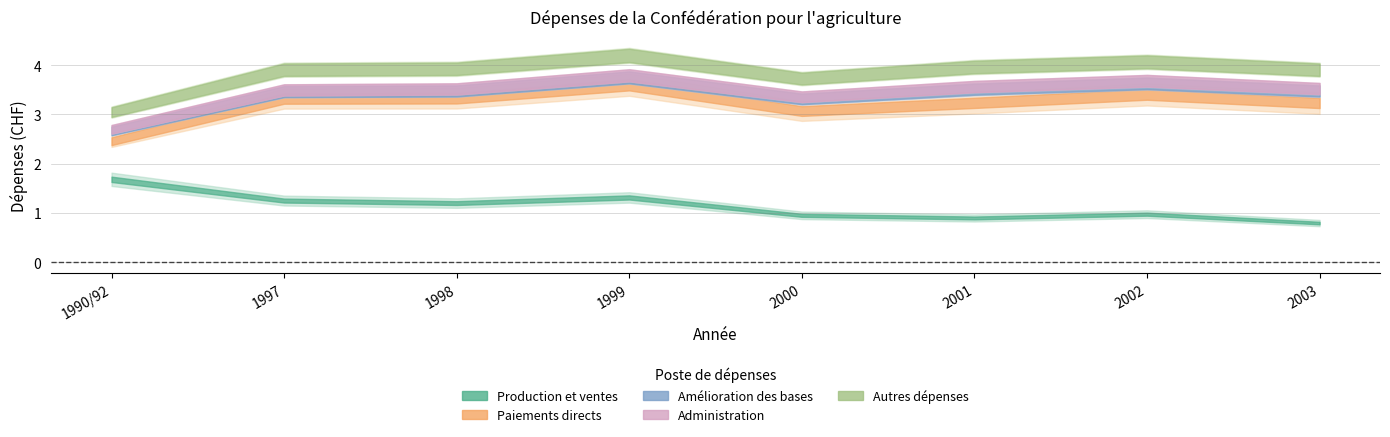

Between 1997 and 2002, which is larger?

1997